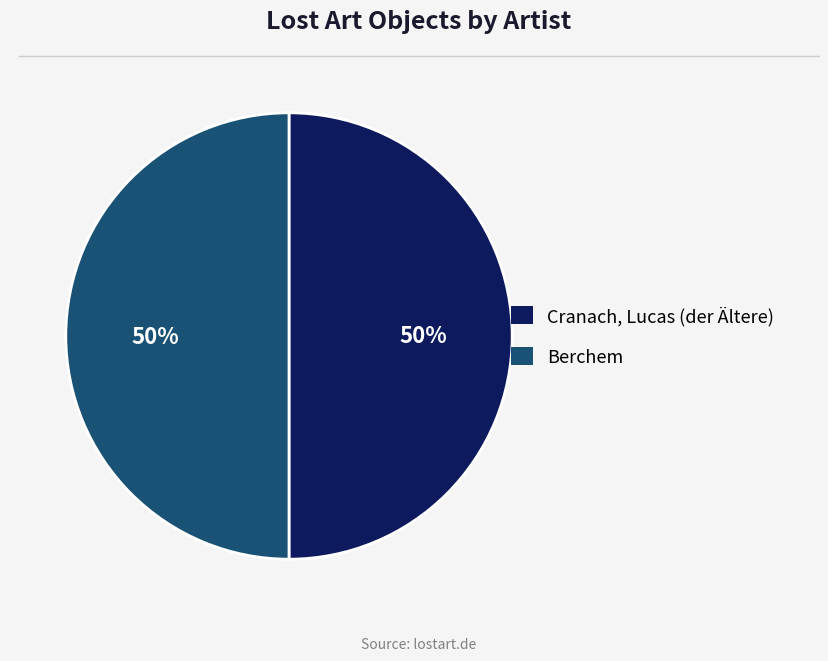

To the nearest percent, what is the average slice percentage?

50%